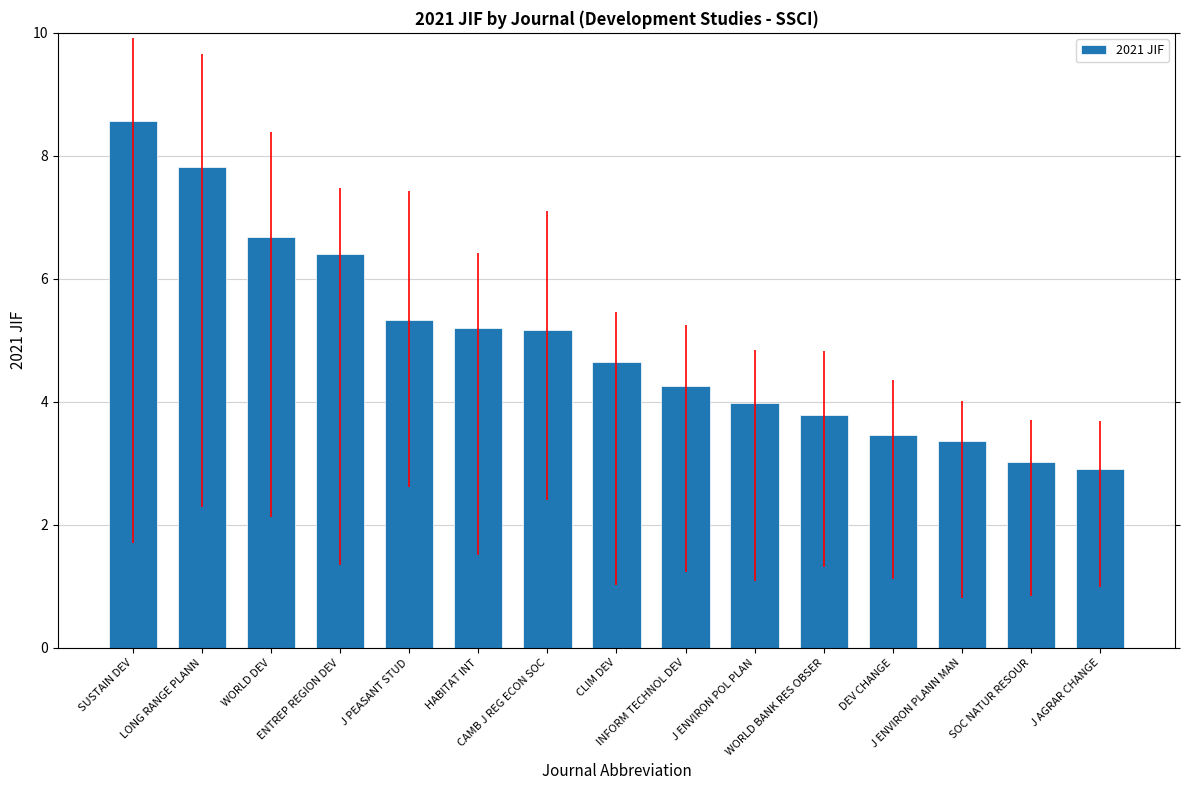

What is the smallest value displayed?

2.9